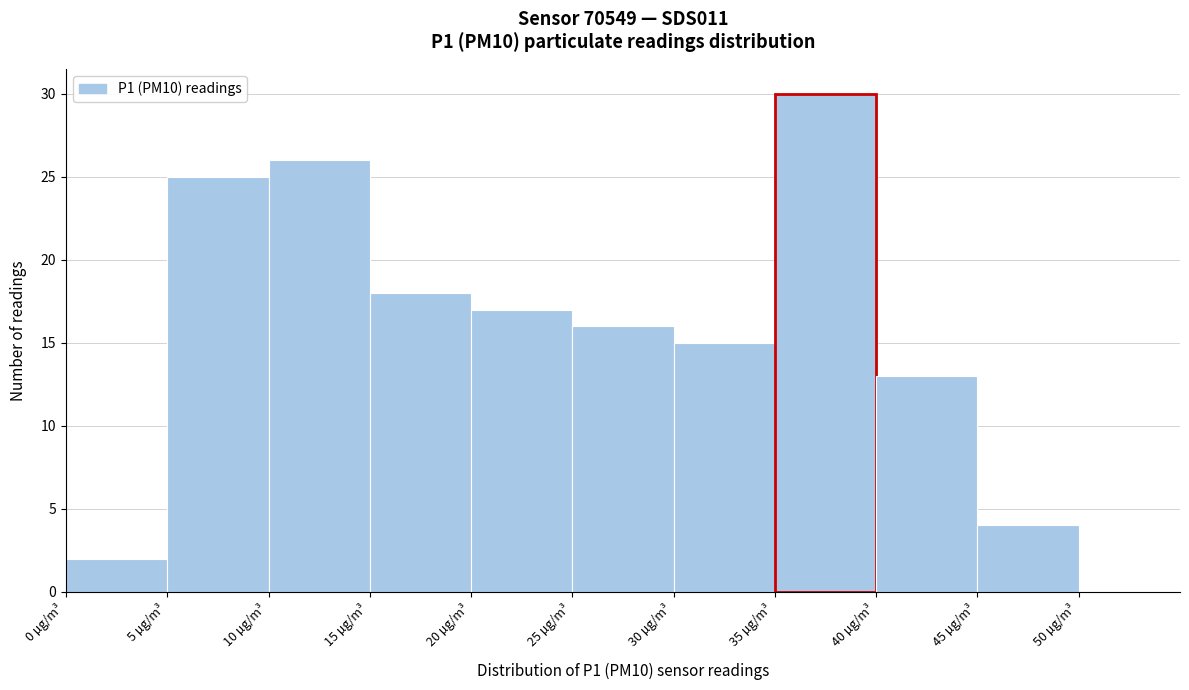

Over which range of the x-axis is the bar tallest?

35 to 40